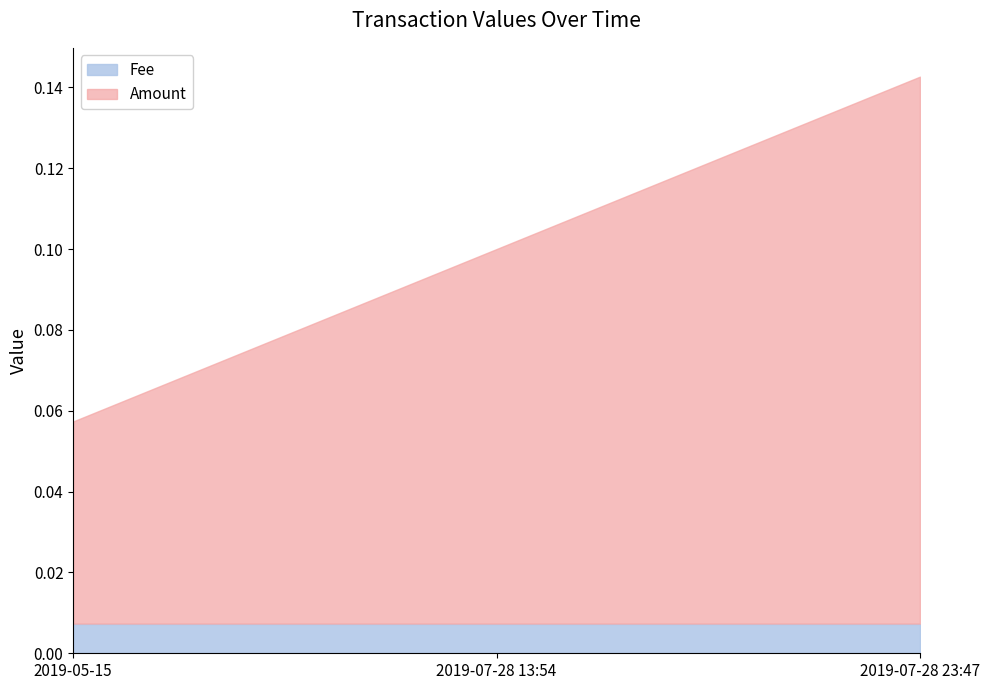

At which category is the sum across all series the highest?

2019-07-28 23:47